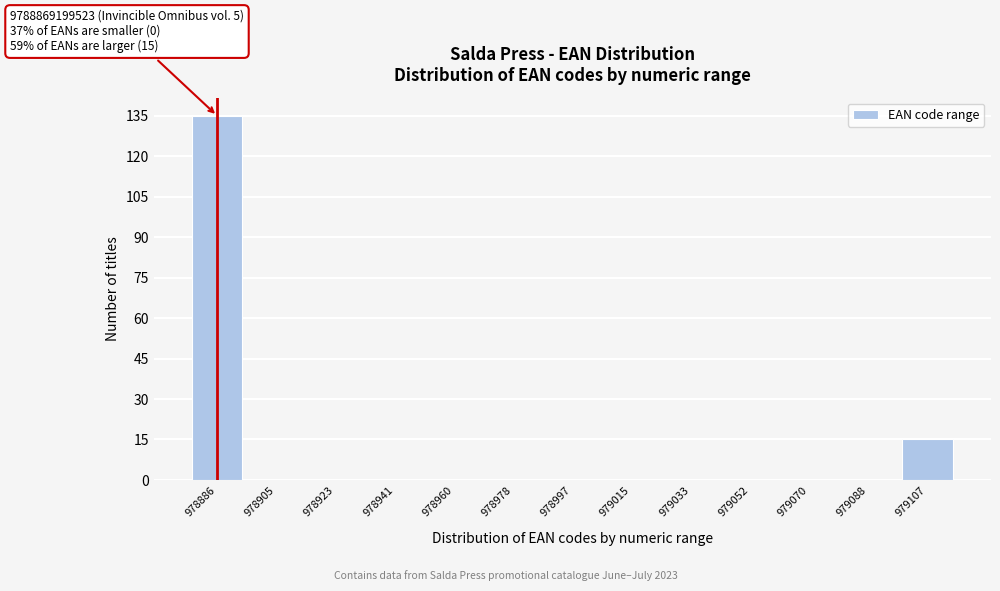

Reading left to right, what are all the values shown in this chart?

978886=135	978905=0	978923=0	978941=0	978960=0	978978=0	978997=0	979015=0	979033=0	979052=0	979070=0	979088=0	979107=15